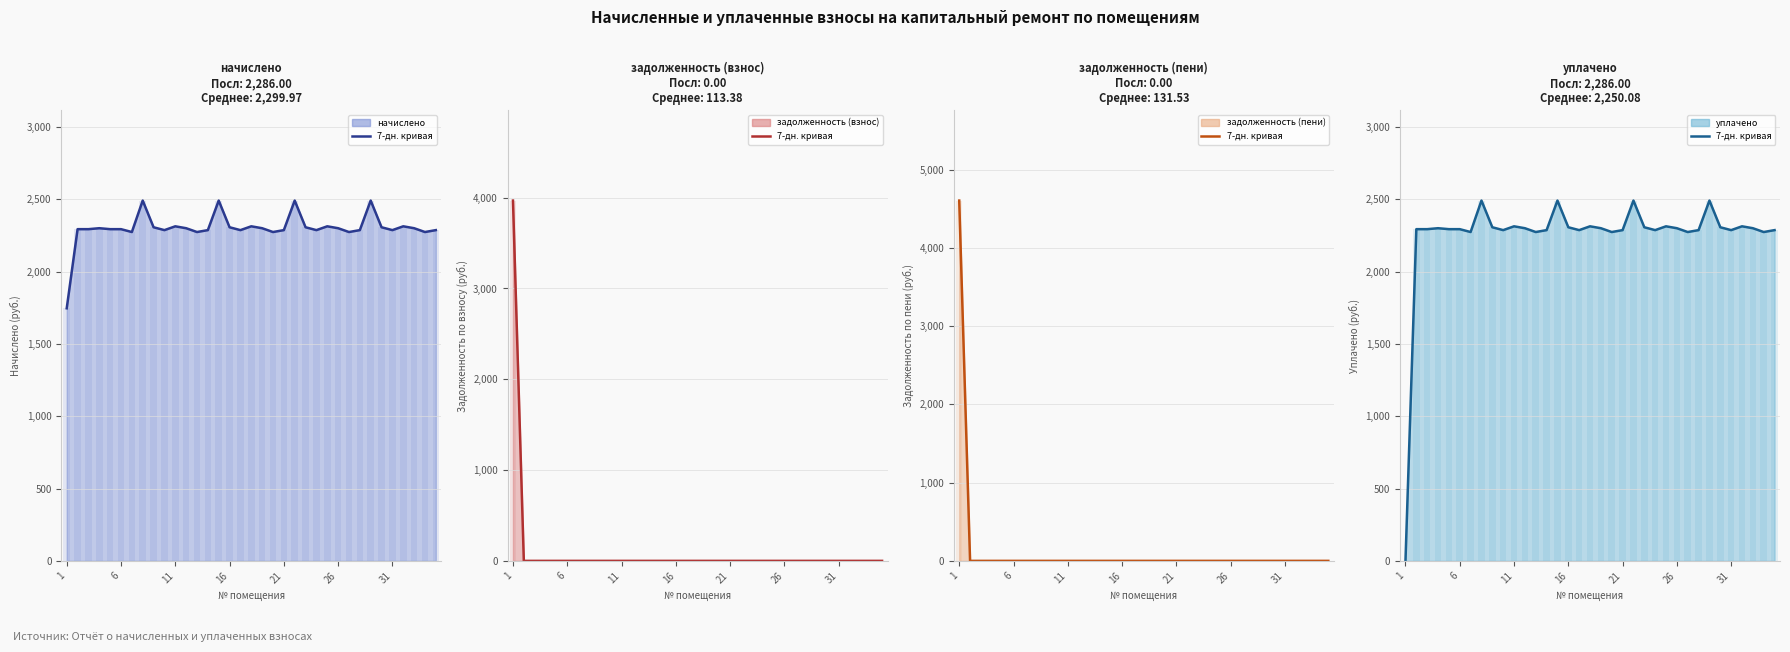

How many values in задолженность (взнос) (линия) are above zero?

1